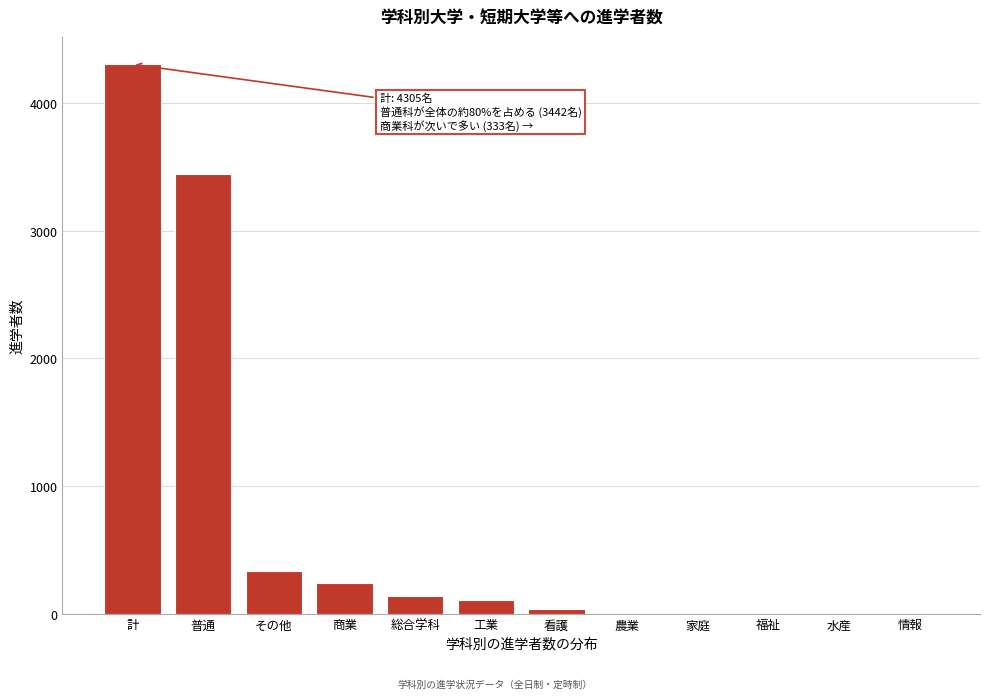

What is the change in value from その他 to 工業?

-225